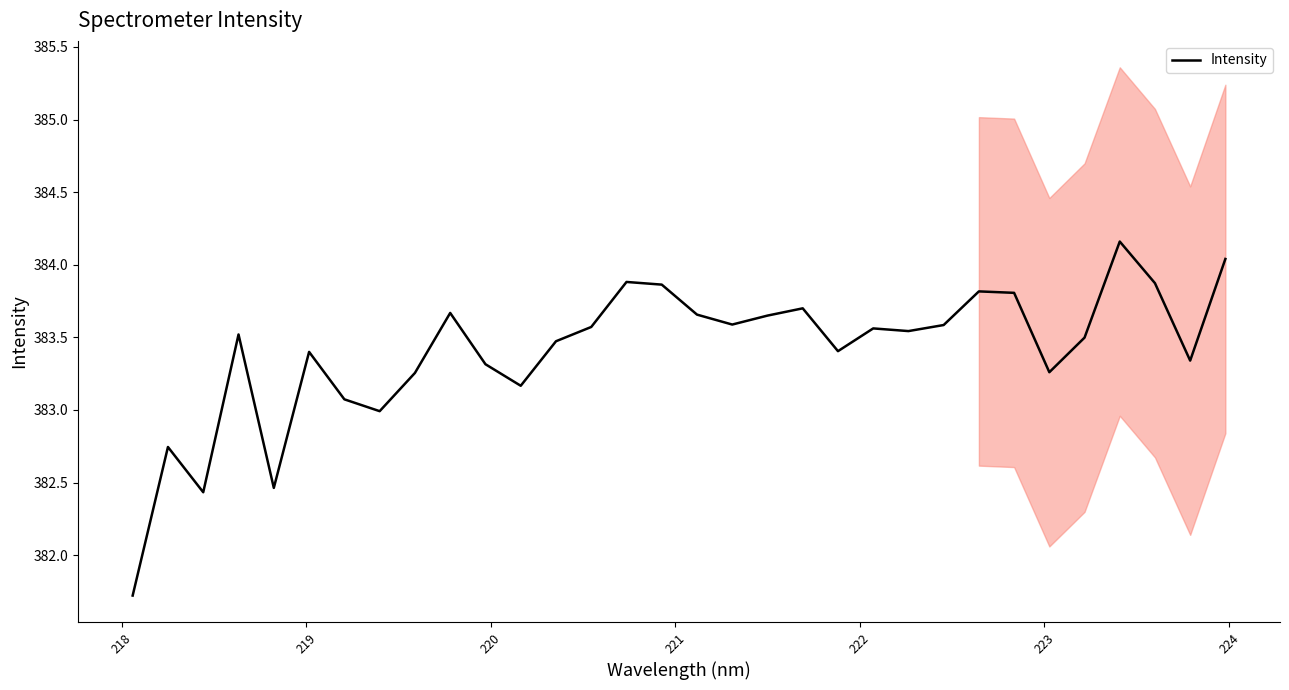

What is the minimum value for Intensity?

381.7